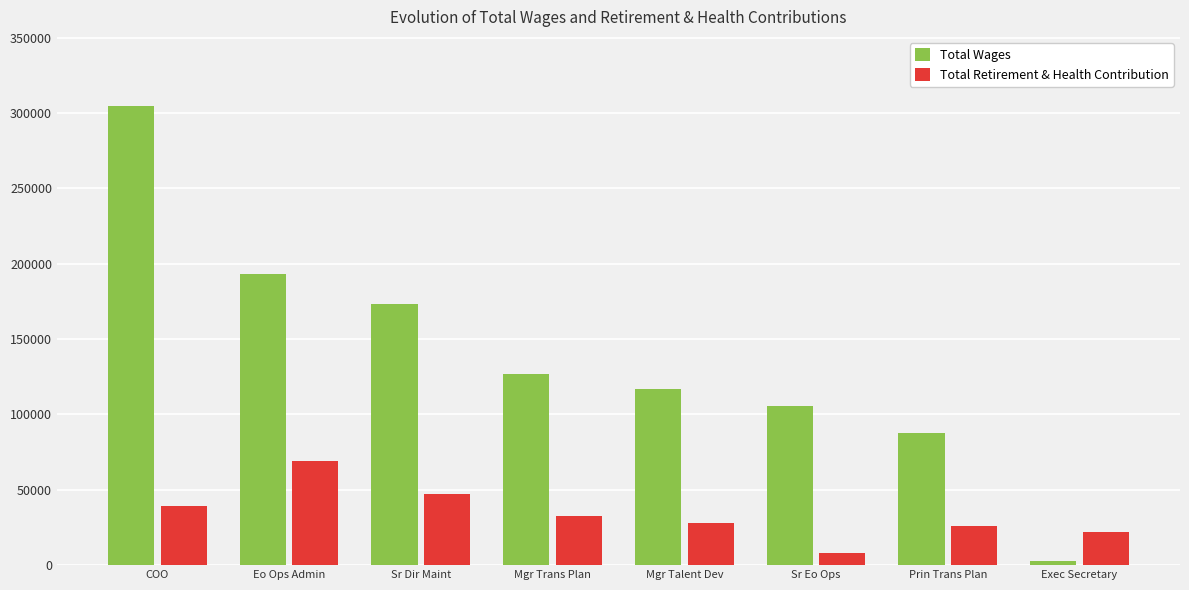

What is the label of the 4th bar from the left?

Mgr Trans Plan